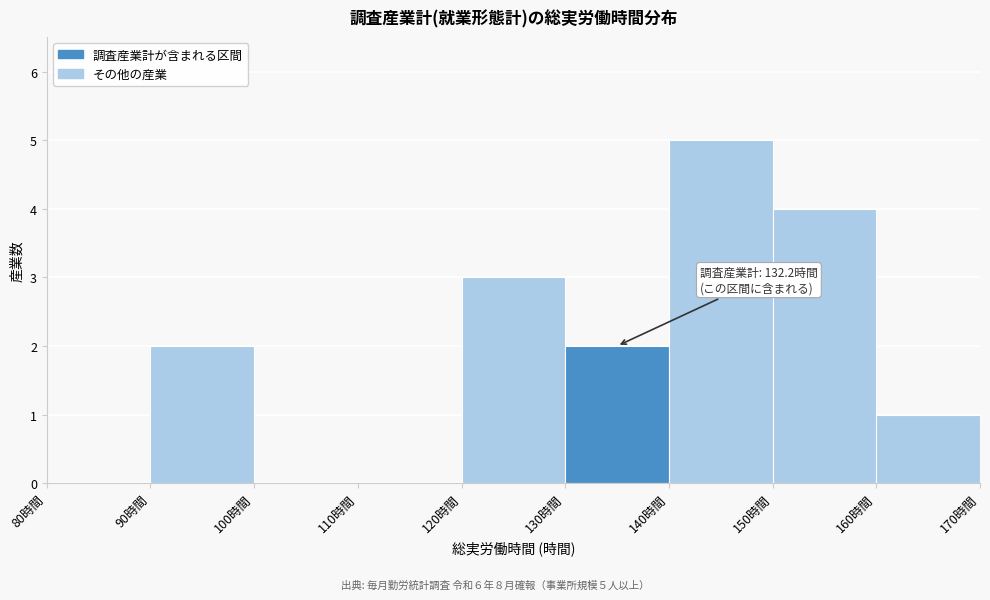

Which range on the x-axis has the tallest bar?

140 to 150